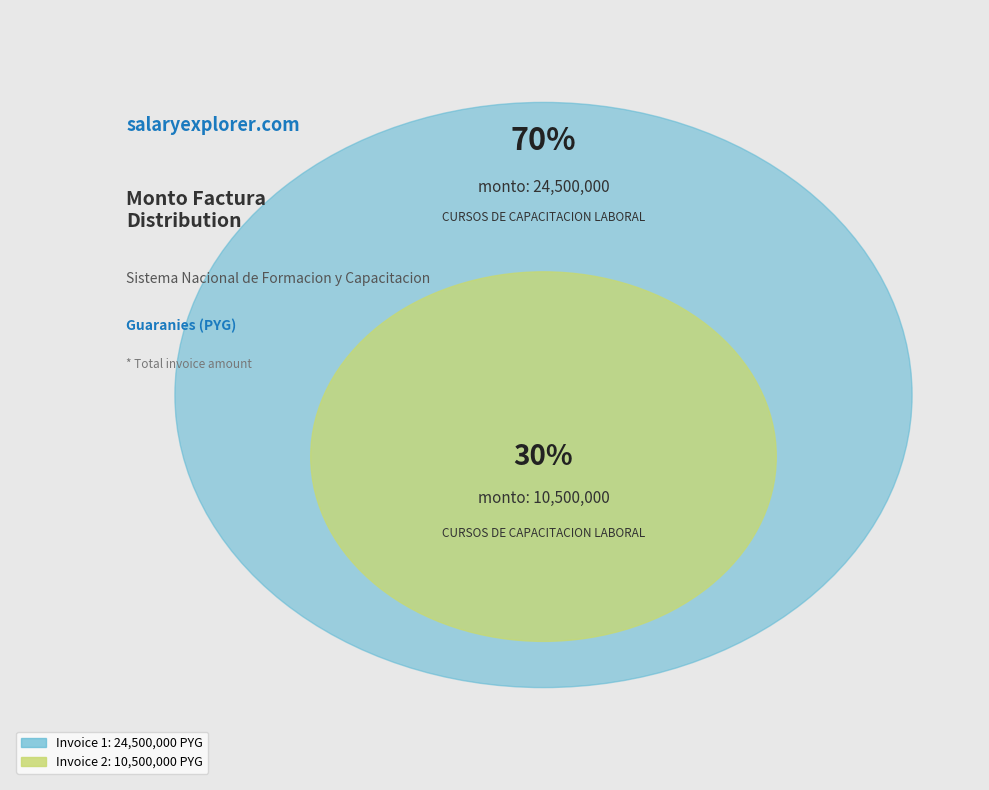

To the nearest percent, what portion does CURSOS DE CAPACITACION LABORAL (001-001-0003594) represent?

70%